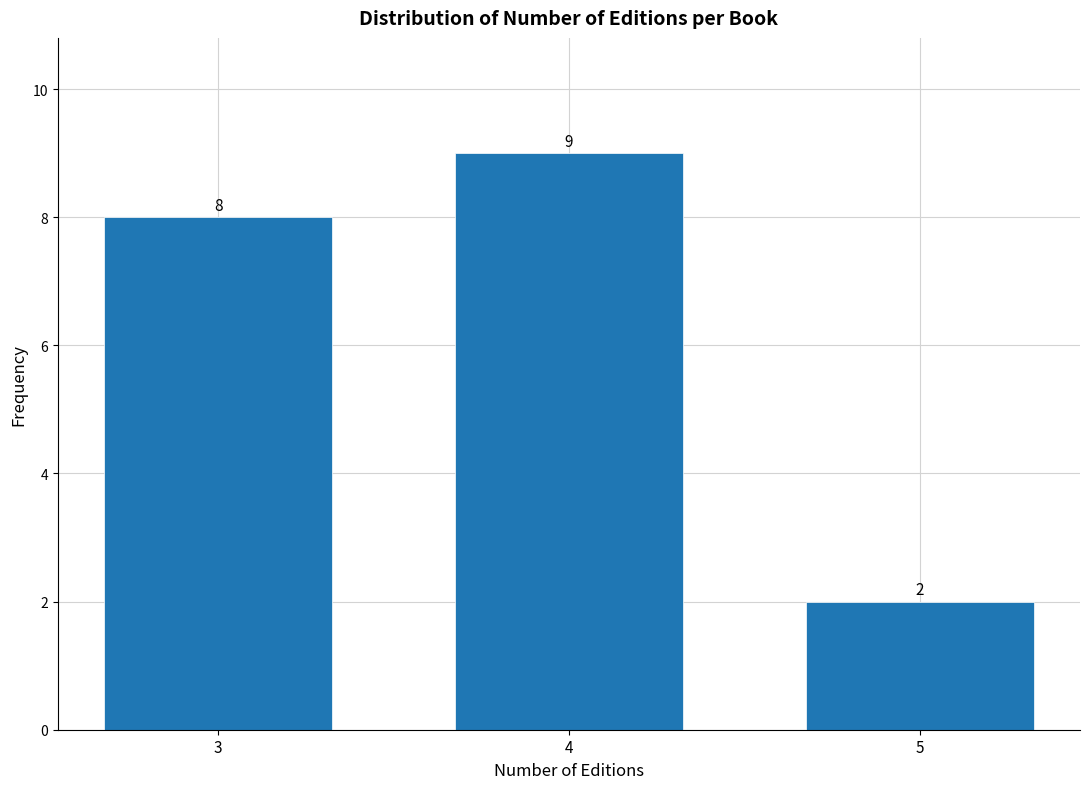

Reading right to left, transcribe all the data shown in this chart.

2	9	8